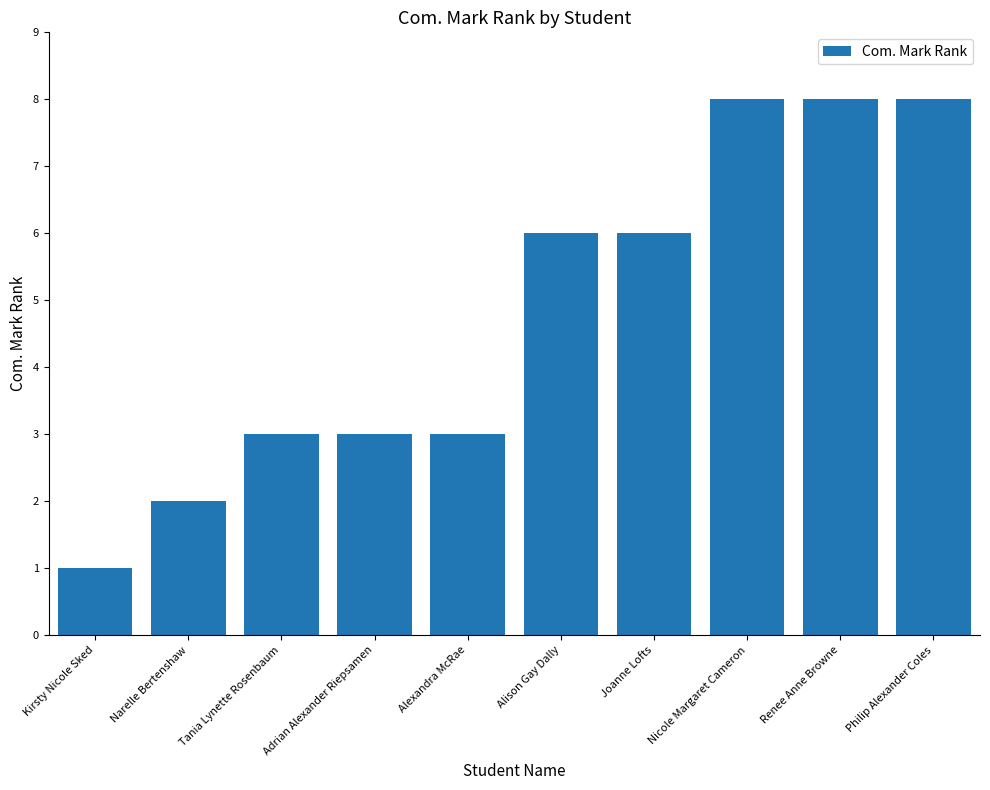

What is the average value?

5